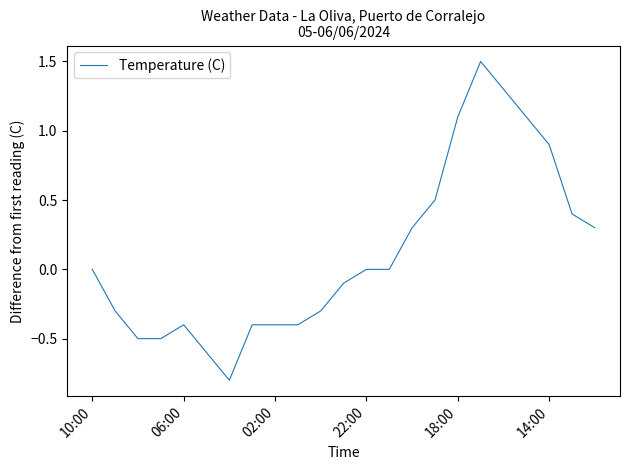

What is the difference between the maximum and minimum values?

2.3